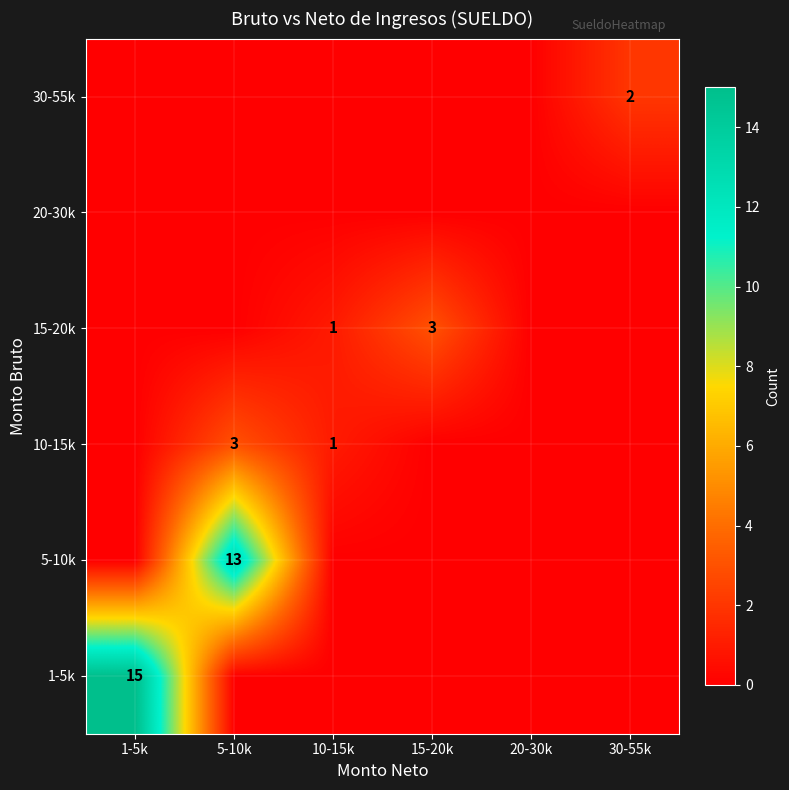

Is it true that 15-20k equals 1 at 15-20k?

False